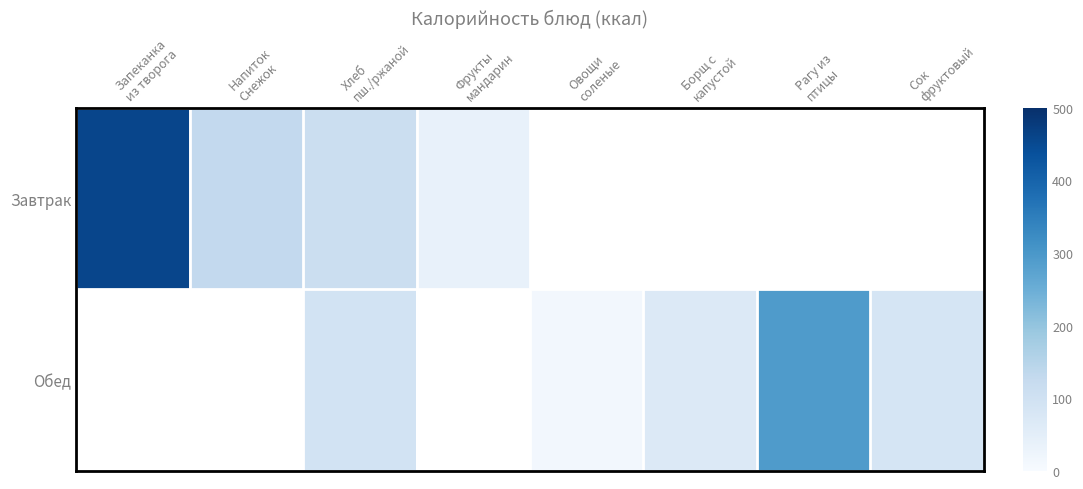

Read the Обед value at Хлеб пш./ржаной.

93.7